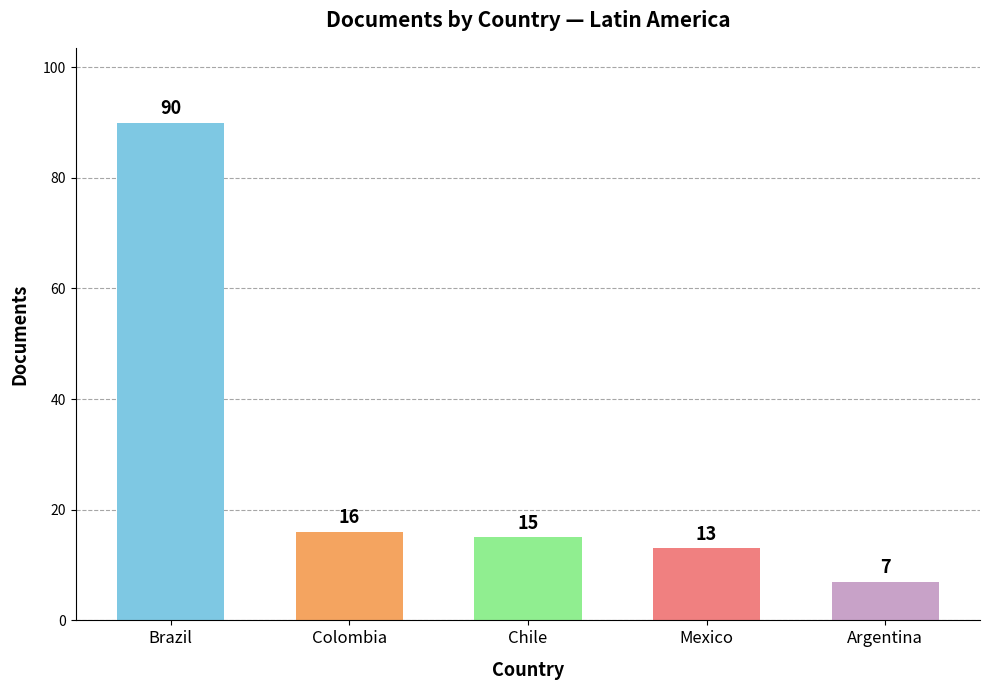

Read the value at Brazil, to the nearest 10.

90